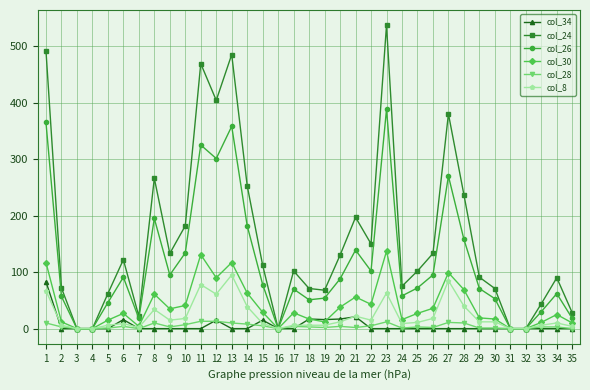

What is the spread (max minus min) of values at 22?

150